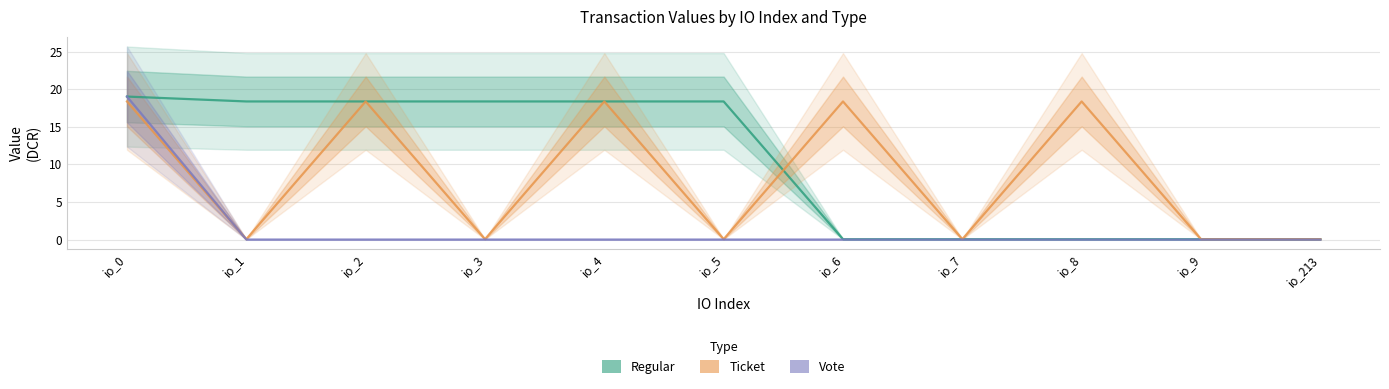

Reading left to right, list all the values displayed in this chart.

Regular: io_0=19.0	io_1=18.4	io_2=18.4	io_3=18.4	io_4=18.4	io_5=18.4	io_6=0.0	io_7=0.0	io_8=0.0	io_9=0.0	io_213=0.0
Ticket: io_0=18.4	io_1=0.0	io_2=18.4	io_3=0.0	io_4=18.4	io_5=0.0	io_6=18.4	io_7=0.0	io_8=18.4	io_9=0.0	io_213=0.0
Vote: io_0=19.0	io_1=0.0	io_2=0.0	io_3=0.0	io_4=0.0	io_5=0.0	io_6=0.0	io_7=0.0	io_8=0.0	io_9=0.0	io_213=0.0